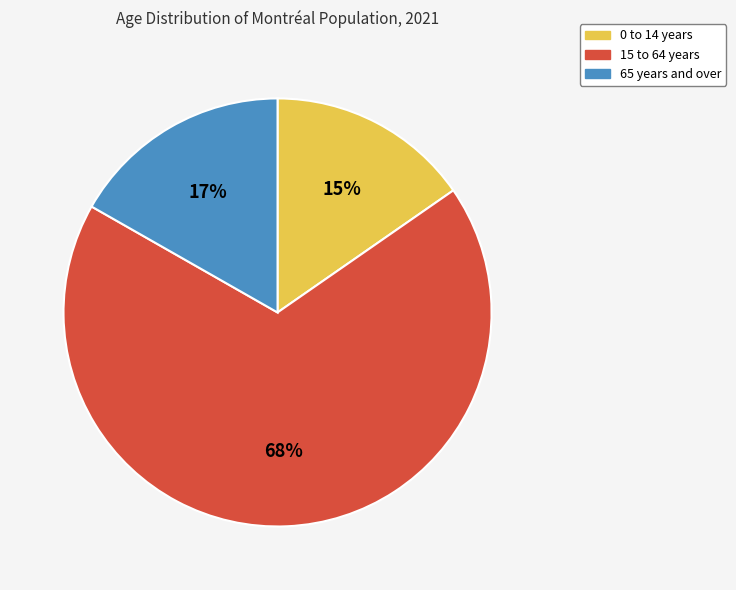

What is the smallest slice in the pie chart?

0 to 14 years